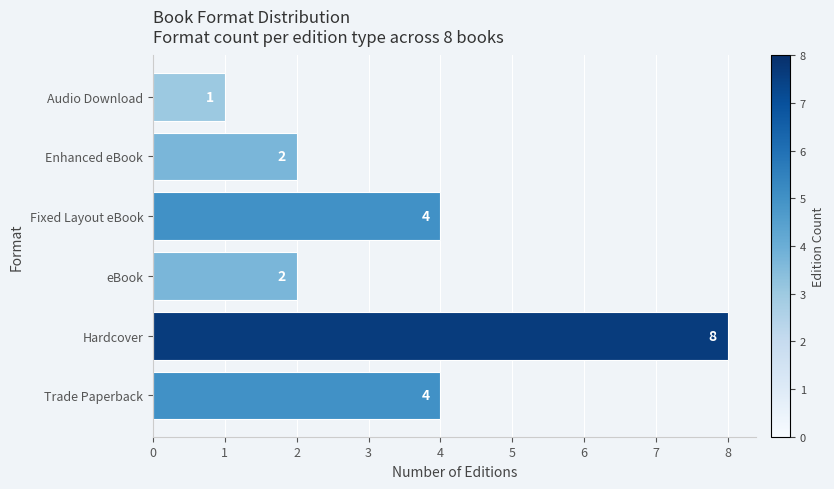

Between Trade Paperback and eBook, which is larger?

Trade Paperback